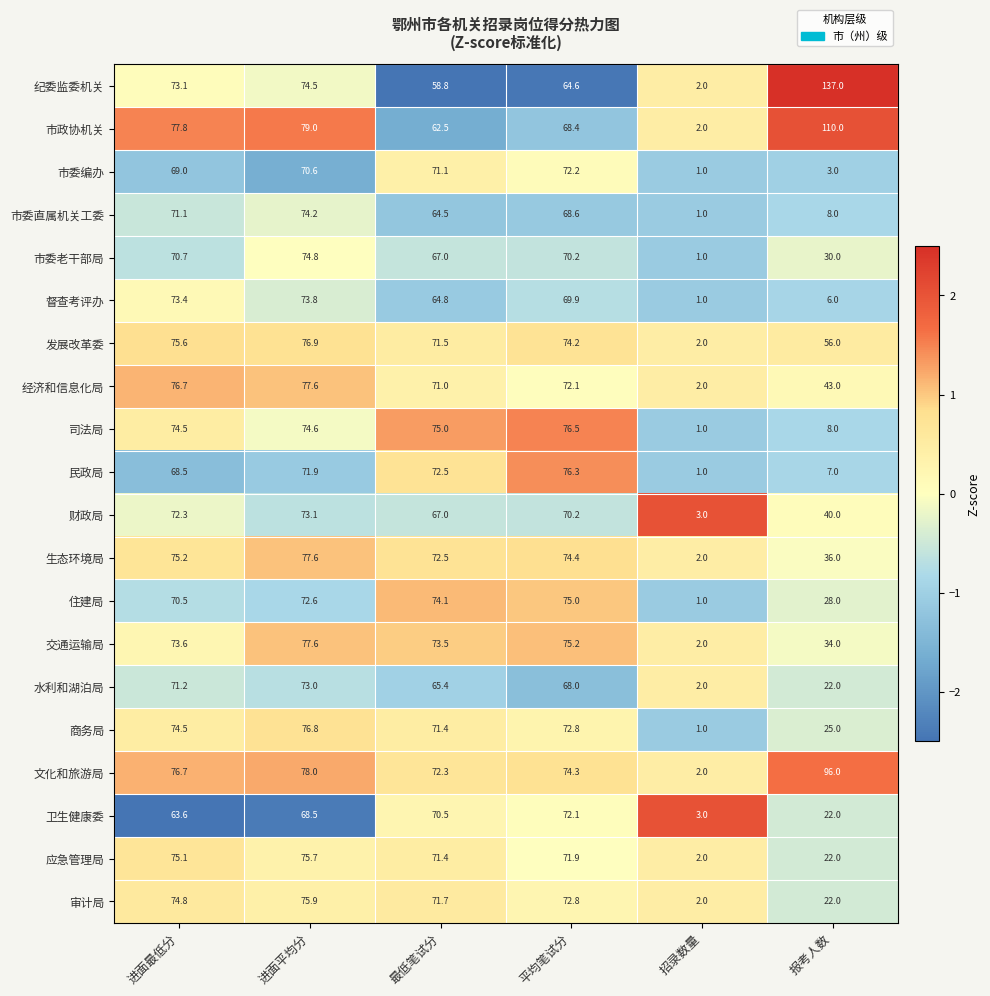

Is it true that 市委编办 equals 3.0 at 报考人数?

True